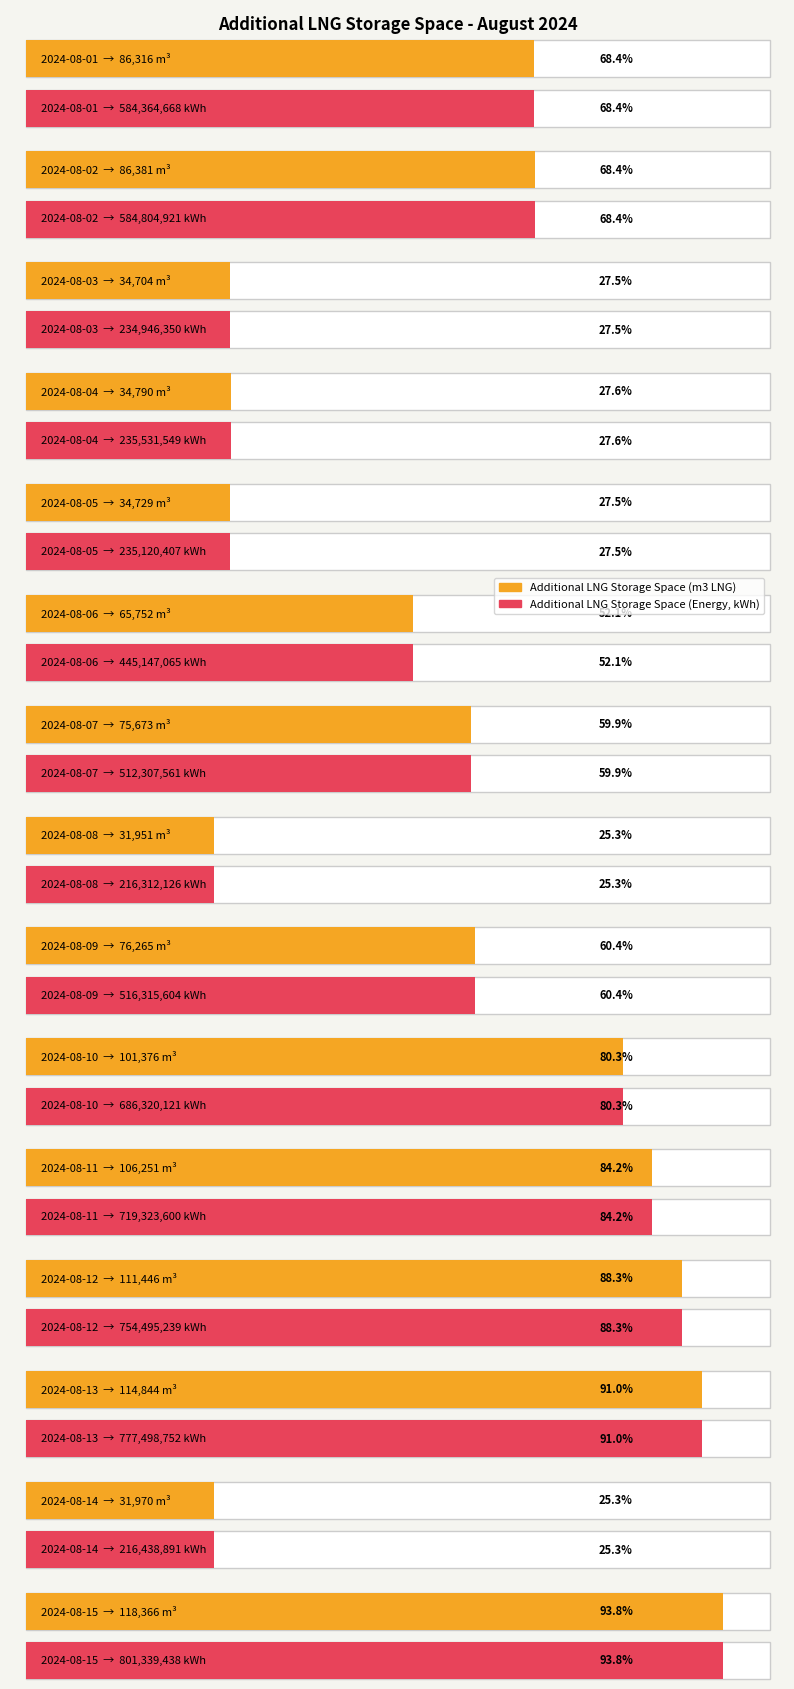

What is the difference between the highest and lowest values at 2024-08-05?

235085678